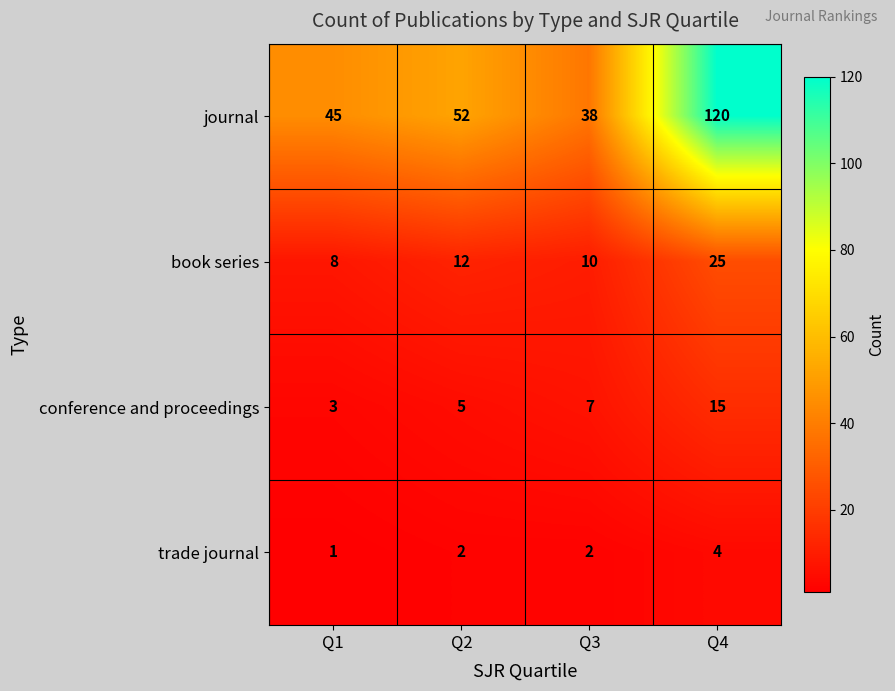

What is the difference between the maximum and minimum values in the trade journal series?

3